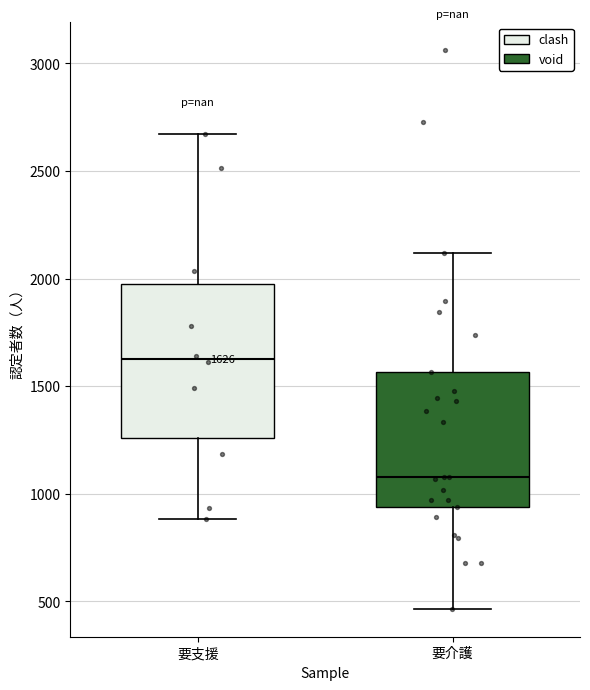

Which box is the tallest, from its lower edge to its upper edge?

要支援